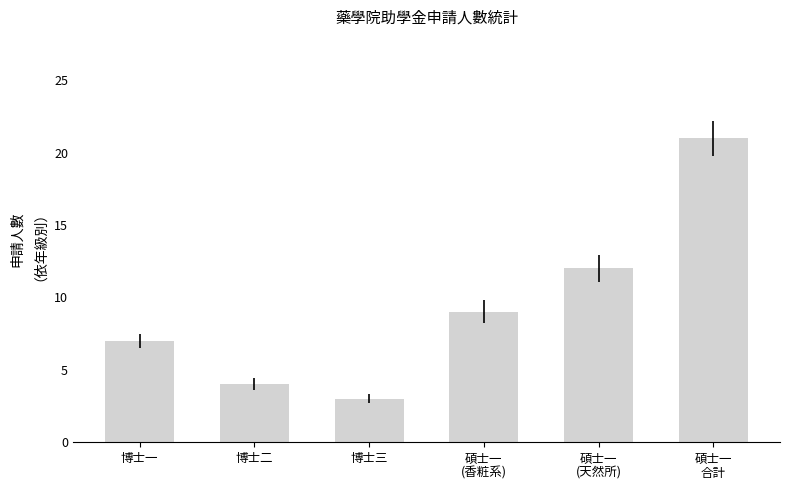

Reading left to right, what are all the values shown in this chart?

7	4	3	9	12	21